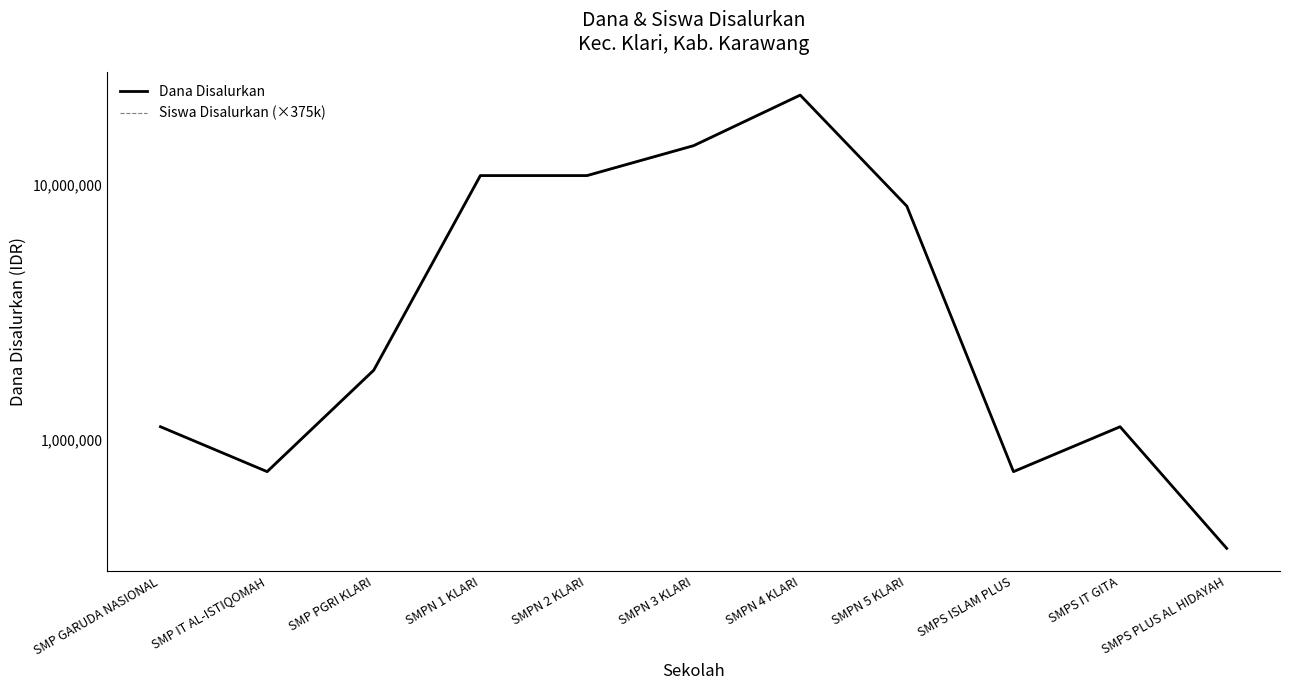

Is the value of Siswa Disalurkan (×375k) at SMPS PLUS AL HIDAYAH greater than the value of Dana Disalurkan at SMPS ISLAM PLUS?

No